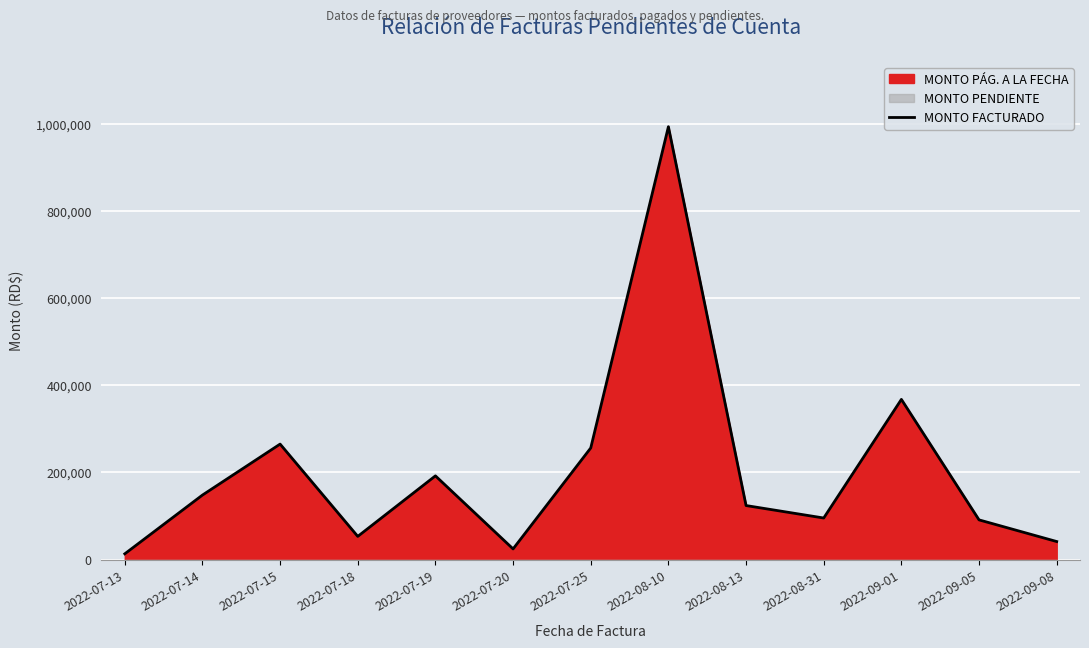

At which label is the value closest to 503142?

2022-09-01